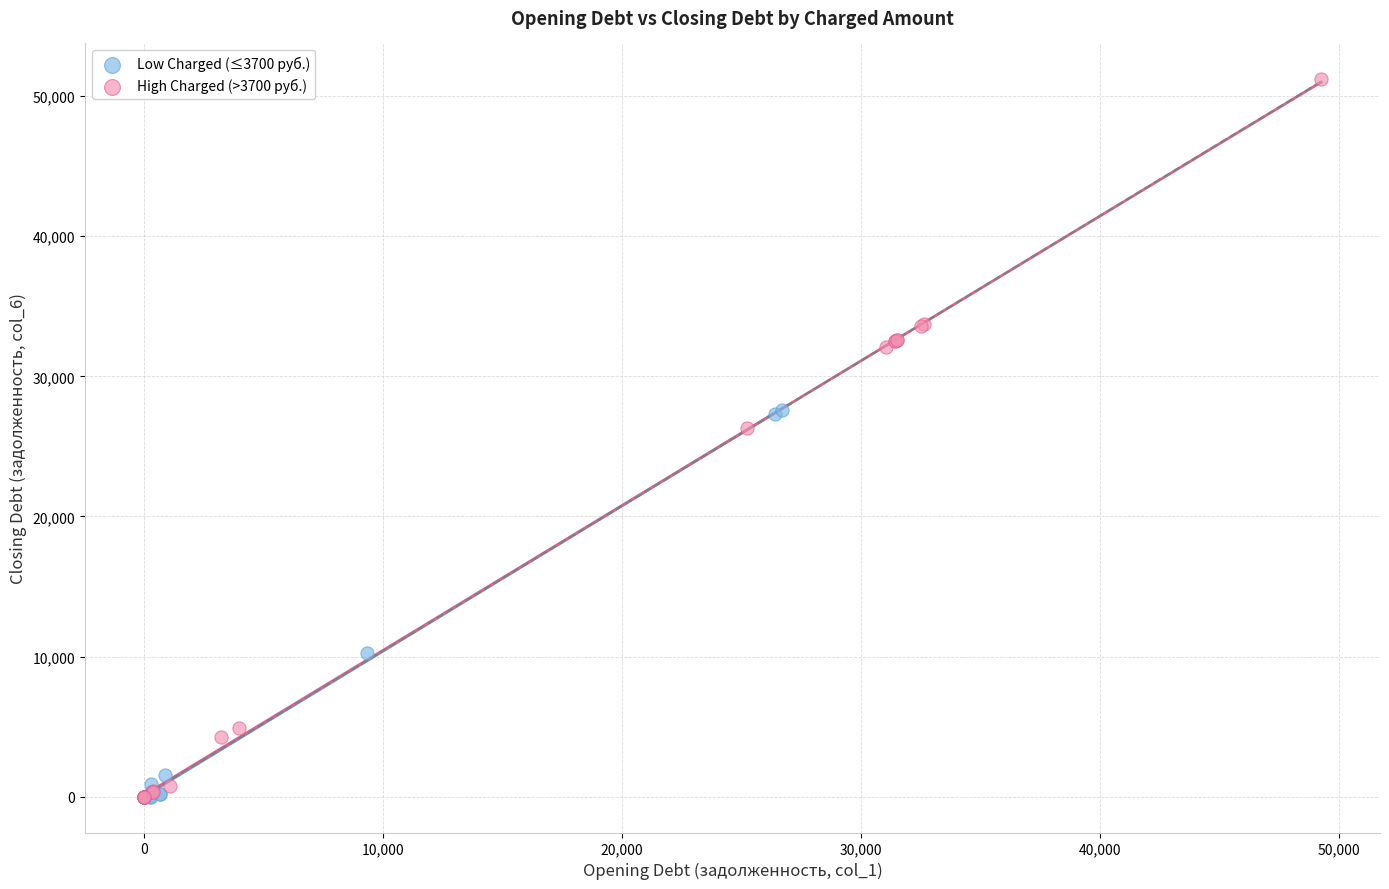

Which series reaches the maximum Y coordinate?

High Charged (>3700 руб.)